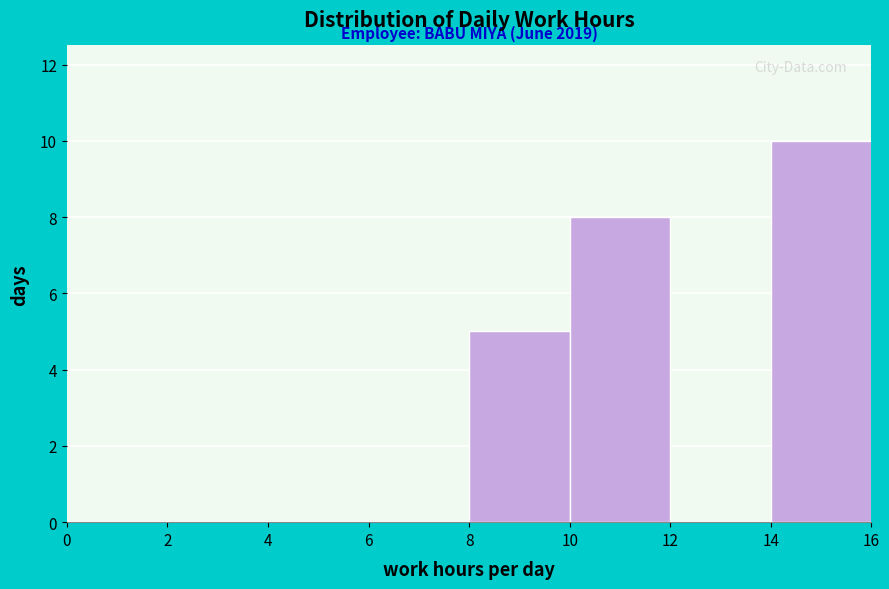

Which range on the x-axis has the tallest bar?

14 to 16